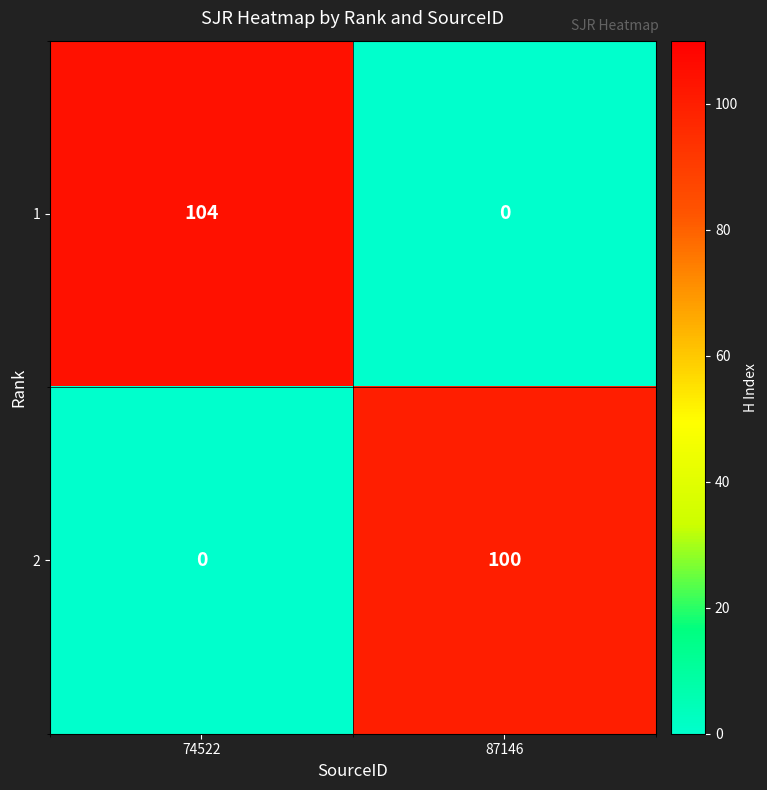

Which category has the lowest value in the 1 series?

87146